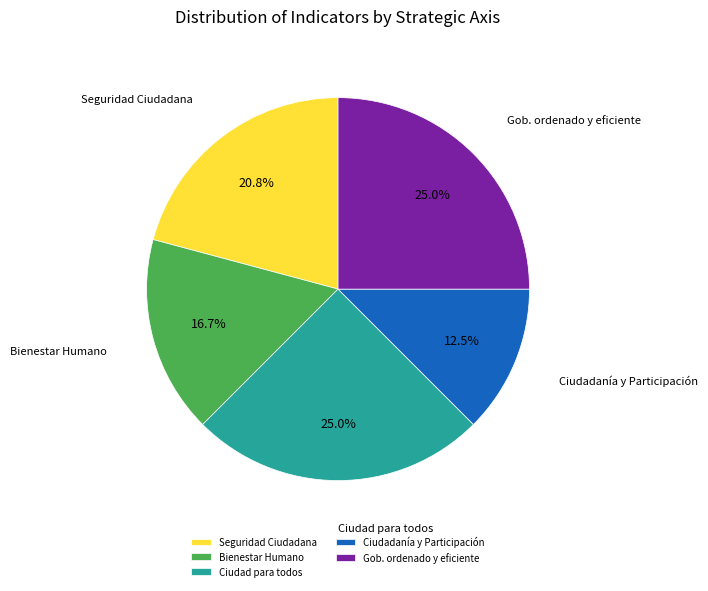

Is there a majority slice in this chart?

No